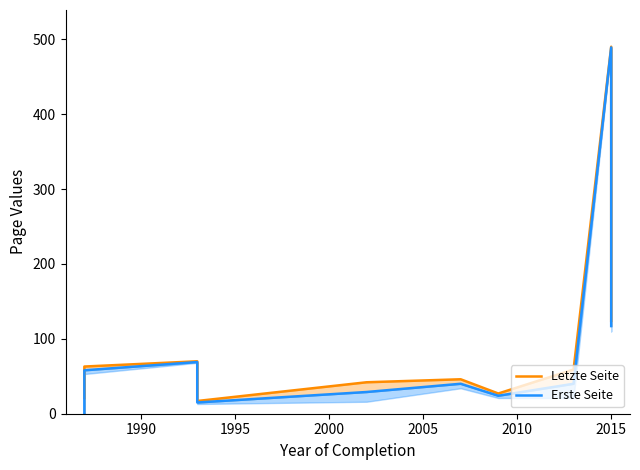

Which series has the largest range (max minus min)?

Erste Seite